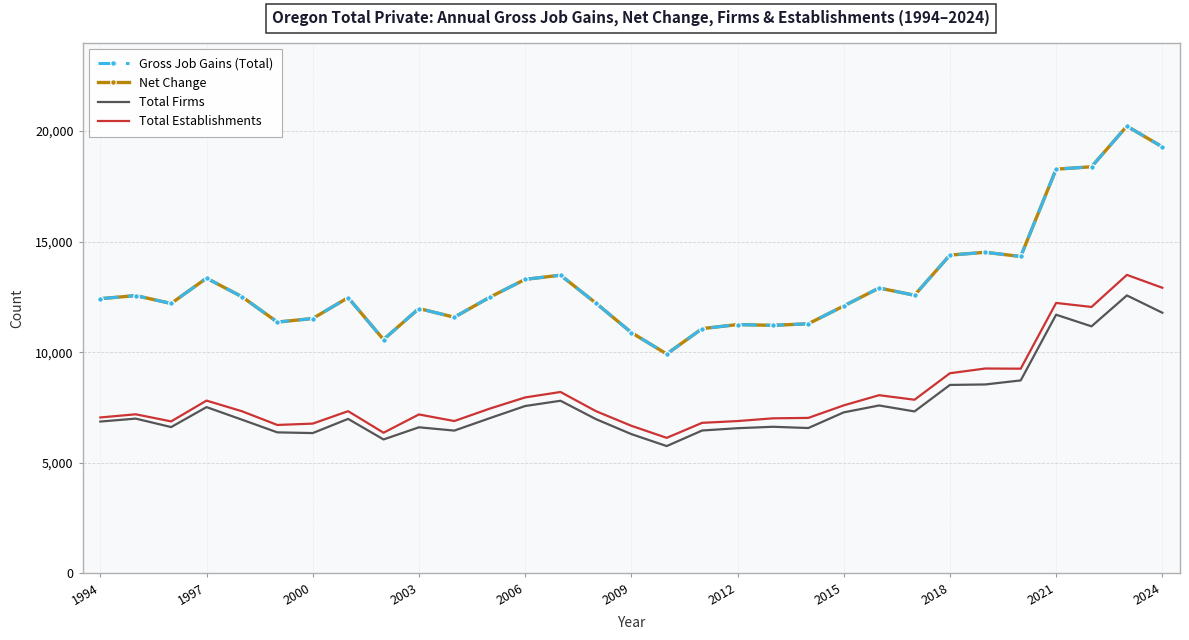

What is the difference between the maximum and minimum values in the Gross Job Gains (Total) series?

10301